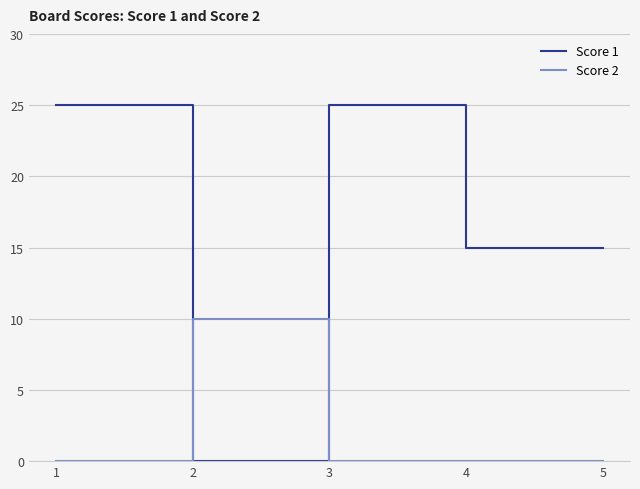

After their last crossing, which series has the higher values: Score 1 or Score 2?

Score 1